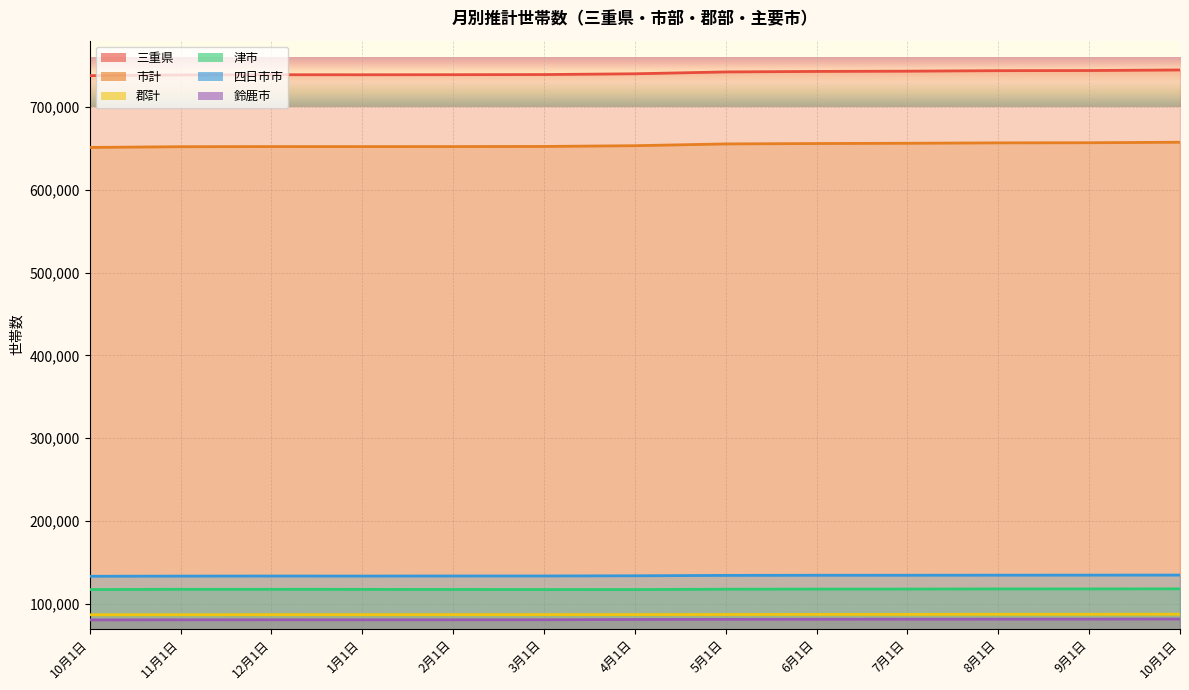

True or false: 津市 has a value of 70366 at 11月1日.

False